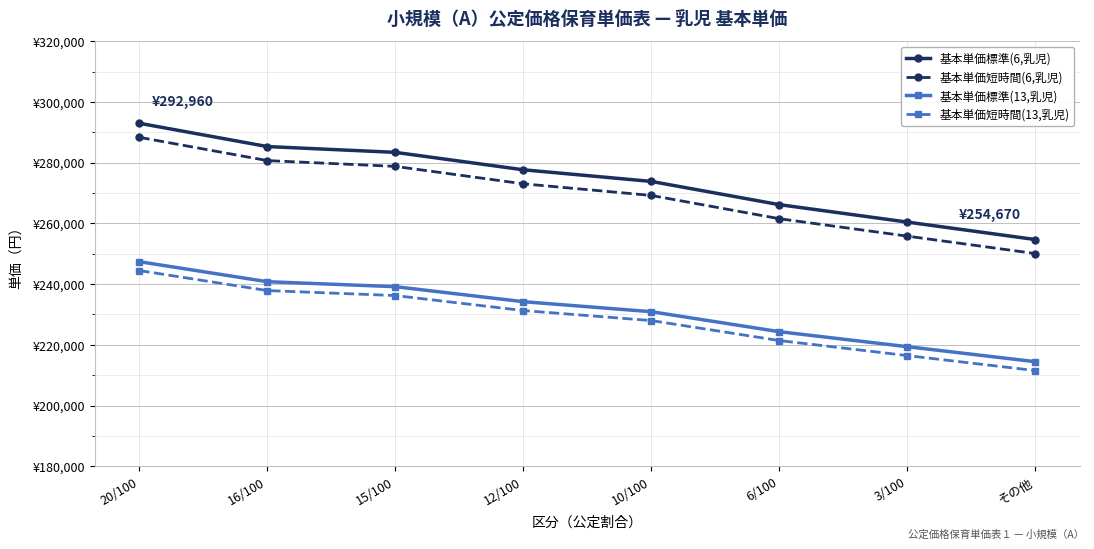

At which label does 基本単価標準(13,乳児) reach its peak?

20/100